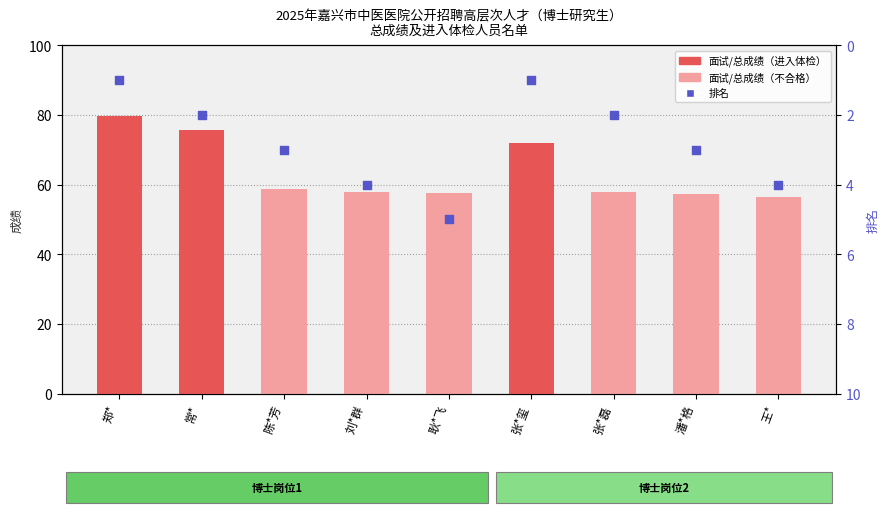

Is the value of 排名 at 潘*格 greater than the value of 面试/总成绩 at 张*玺?

No